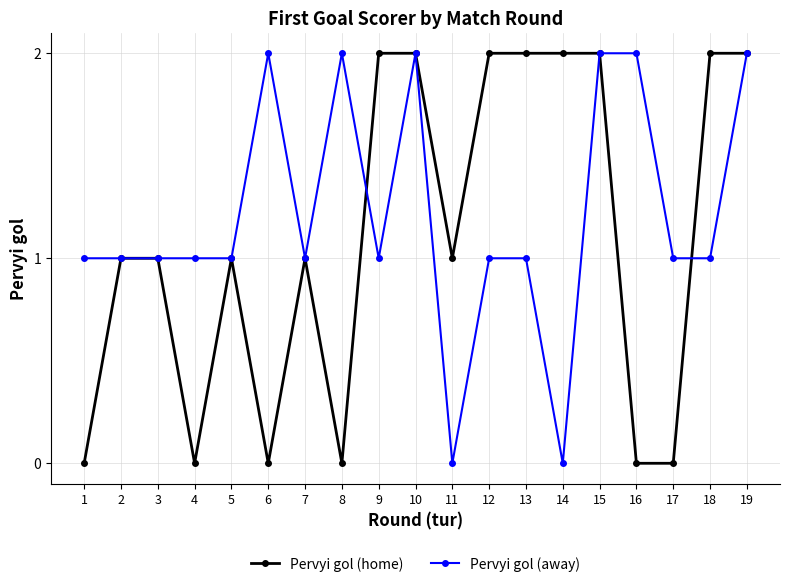

True or false: Pervyi gol (home) has a value of 0 at 6.

True